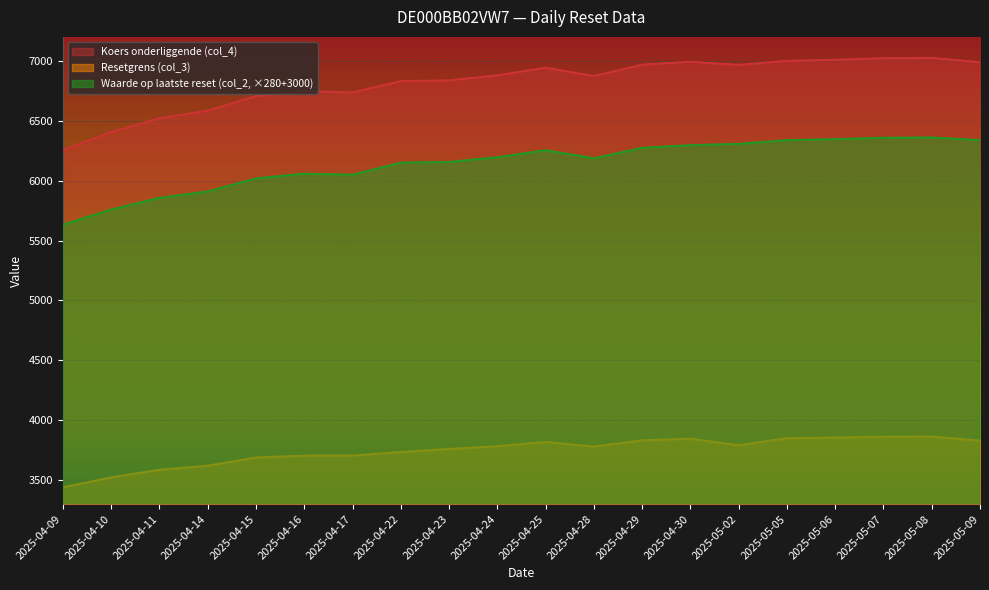

What is the approximate value of Koers onderliggende (col_4) at 2025-04-25?

6942.7